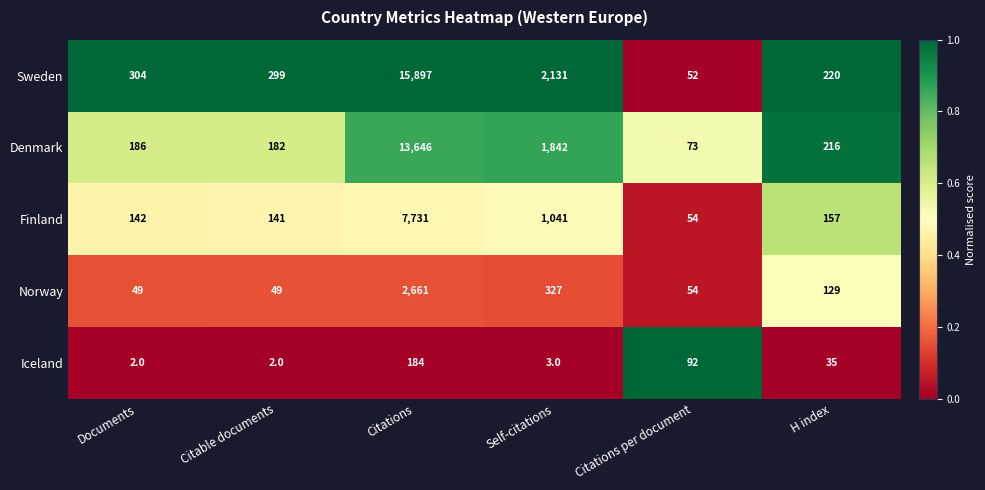

List the series in order of their peak value, lowest first.

Iceland, Norway, Finland, Denmark, Sweden